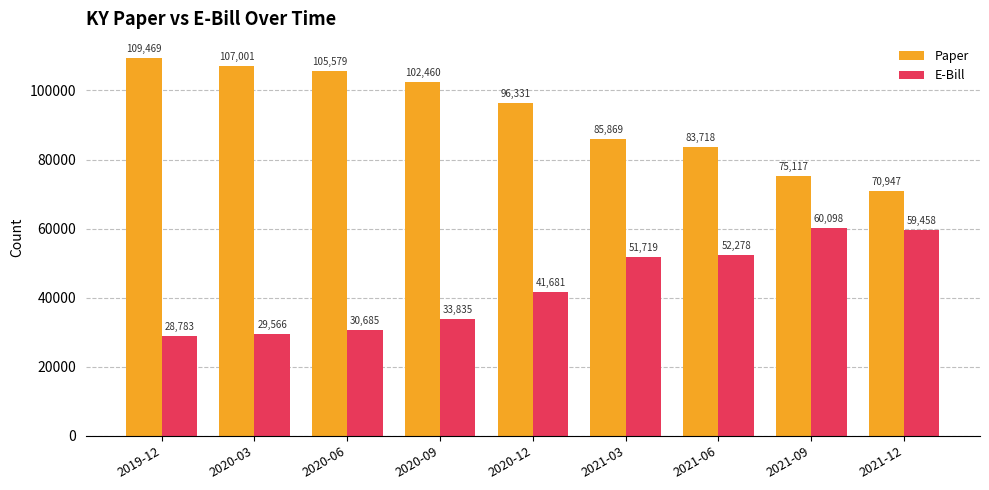

What is the value of the Paper bar at the 3rd from the left?

105579